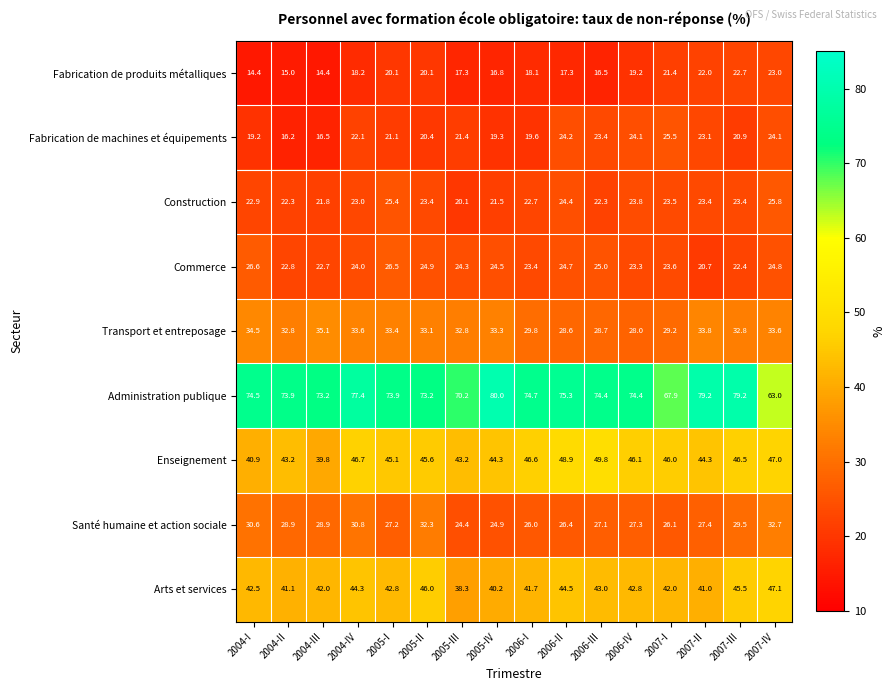

What is the approximate value of Administration publique at 2005-I?

73.9